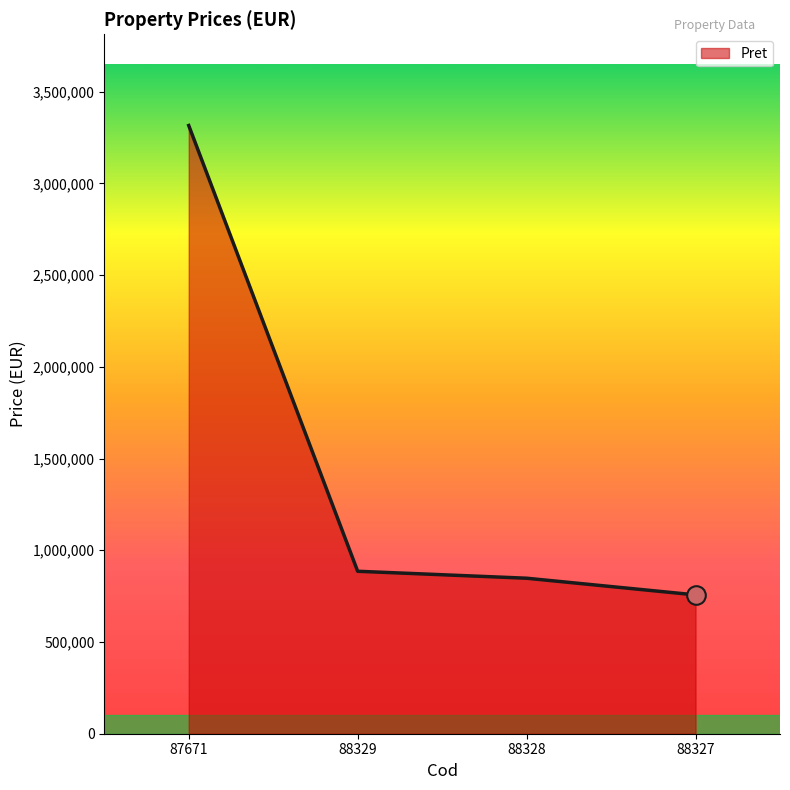

What is the change in value from 87671 to 88328?

-2467618